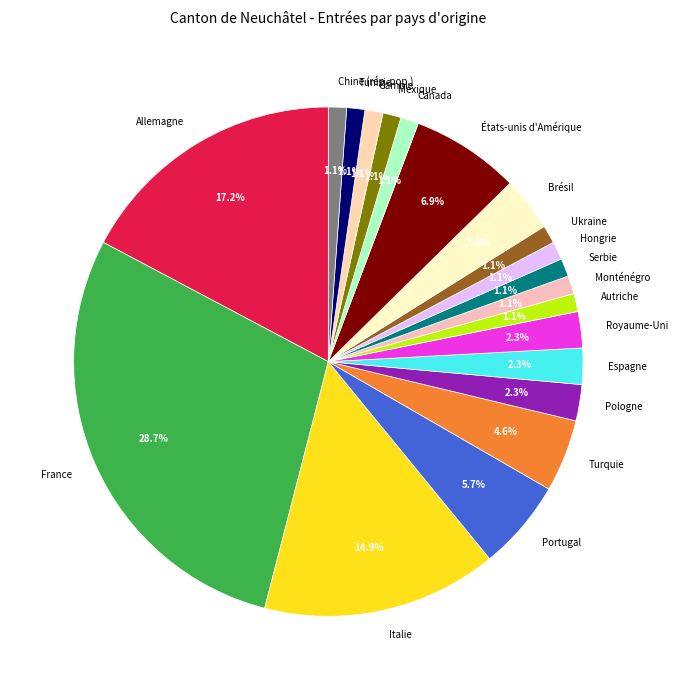

What percentage do Mexique and Turquie together represent?

5.7%